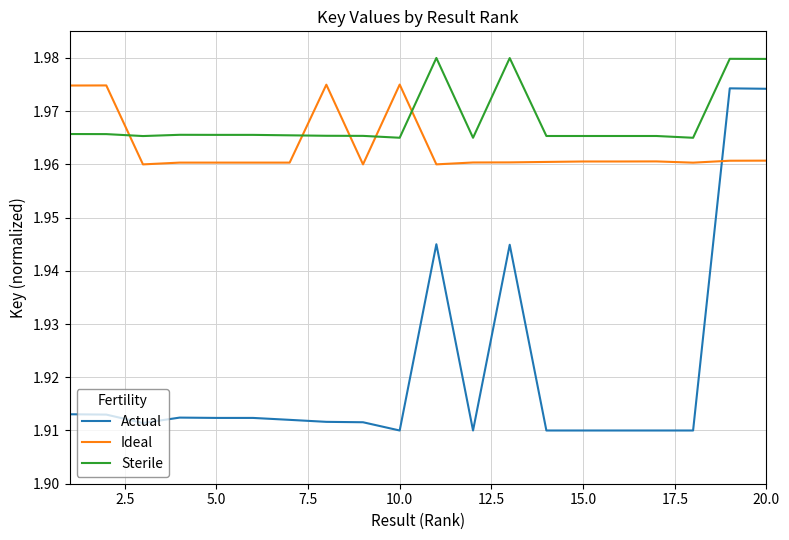

Which series has the largest range (max minus min)?

Actual